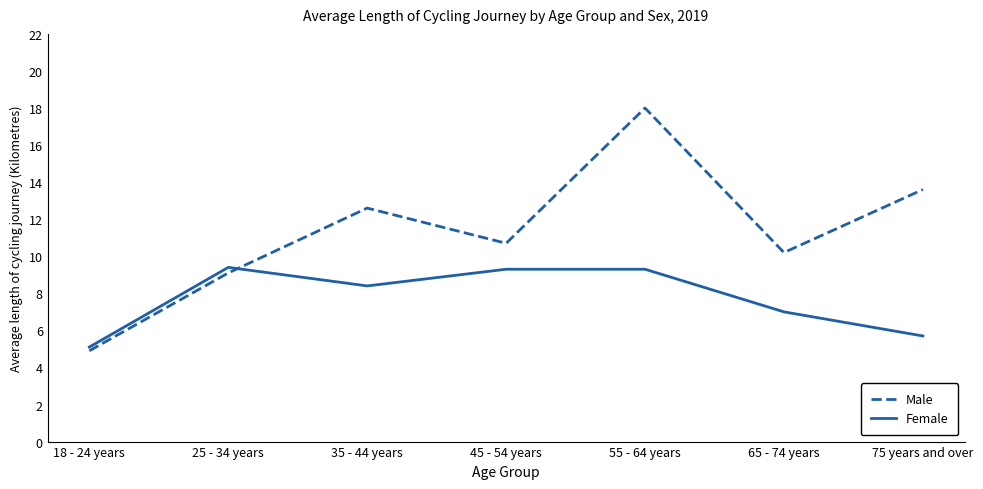

At which category does Female reach its first local peak?

25 - 34 years